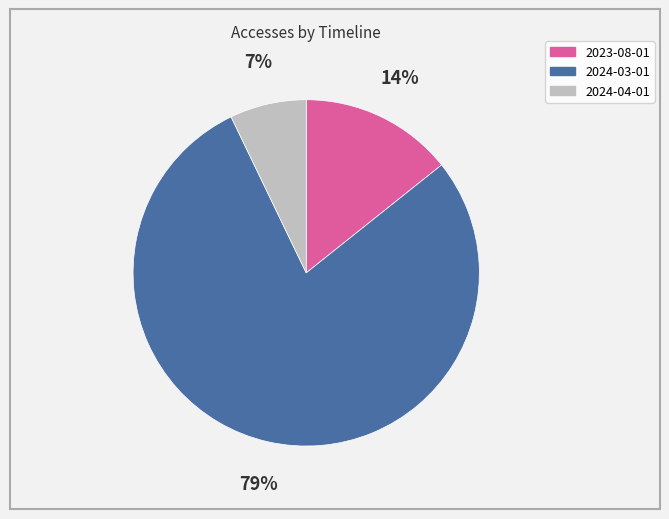

Do 2023-08-01 and 2024-03-01 together represent more than half of the pie?

Yes